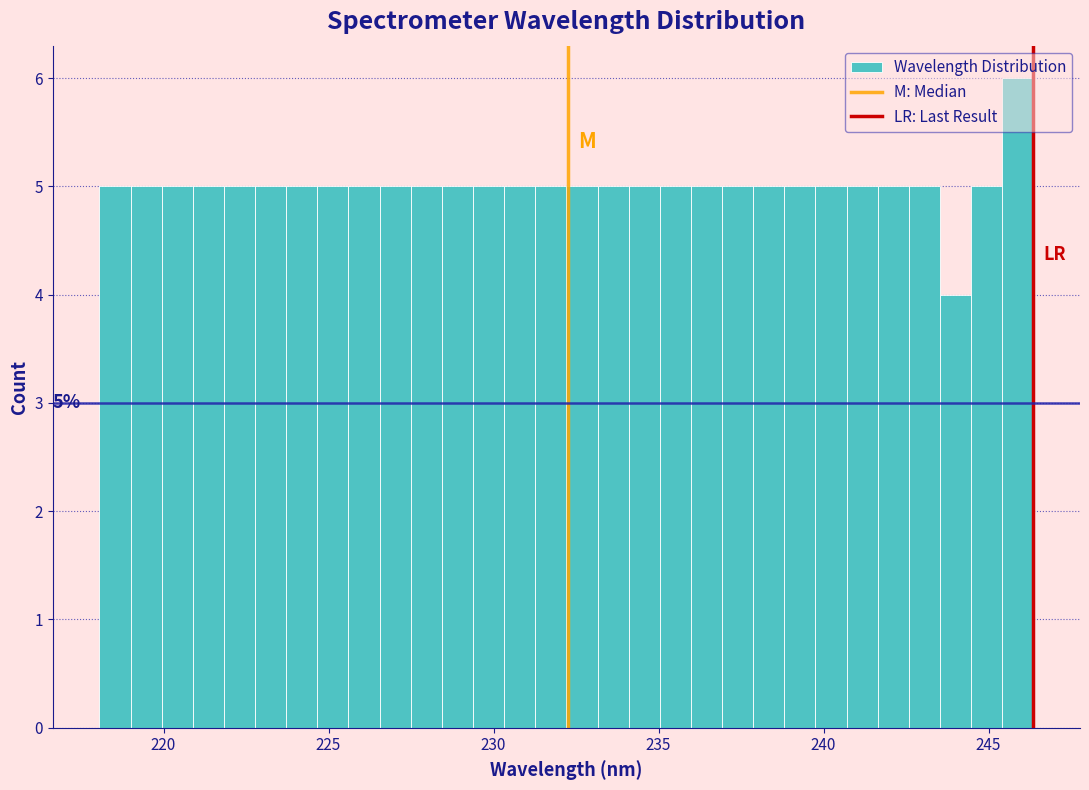

Around what value on the x-axis is the tallest bar? Give the approximate position of its centre, as read against the axis.

246.0